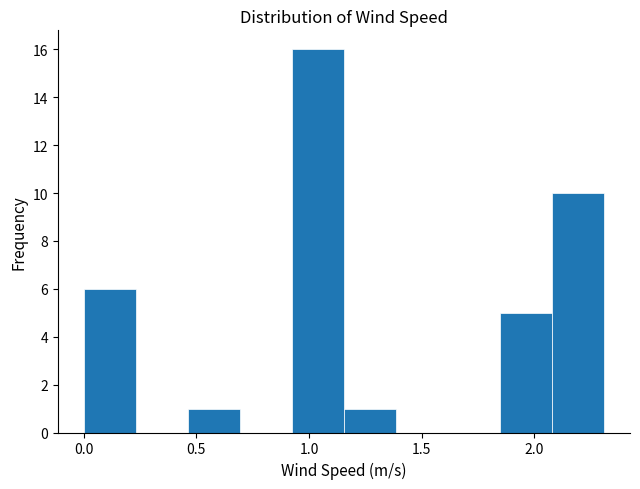

Over which range of the x-axis is the bar tallest?

0.90 to 1.15